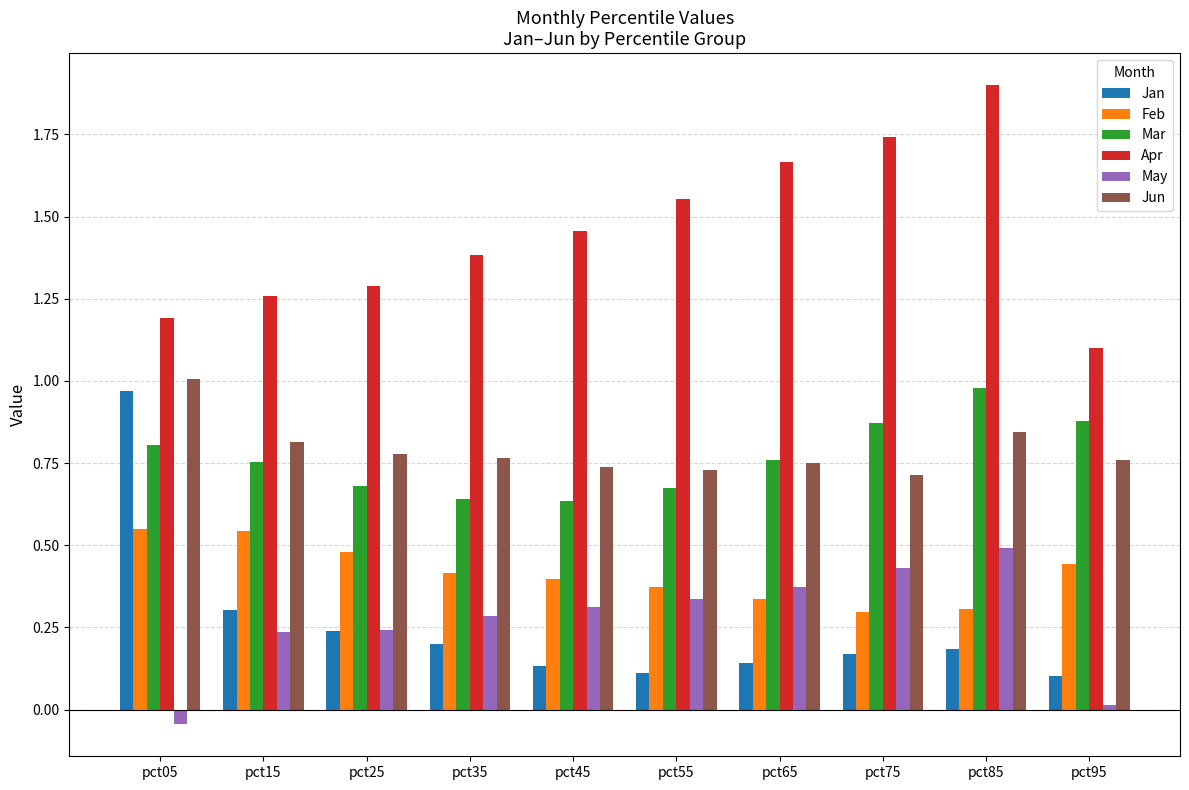

Count the number of data series in this chart.

6